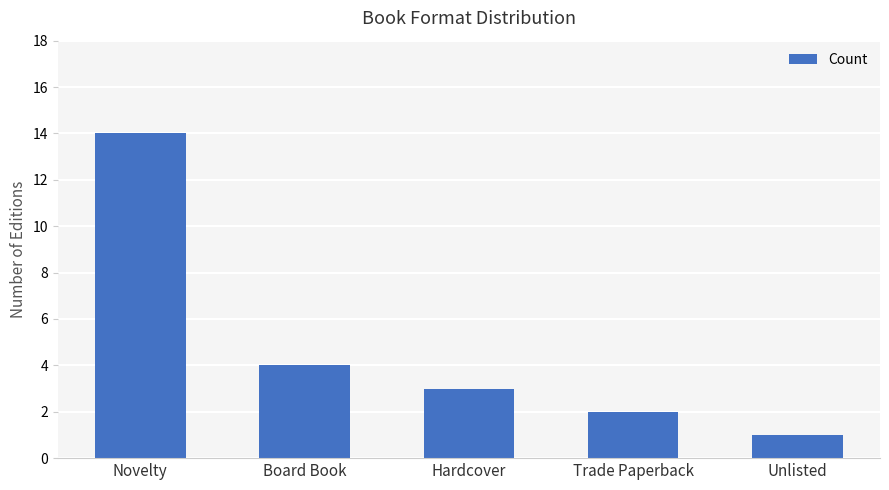

Reading left to right, extract all data points from this chart.

14	4	3	2	1